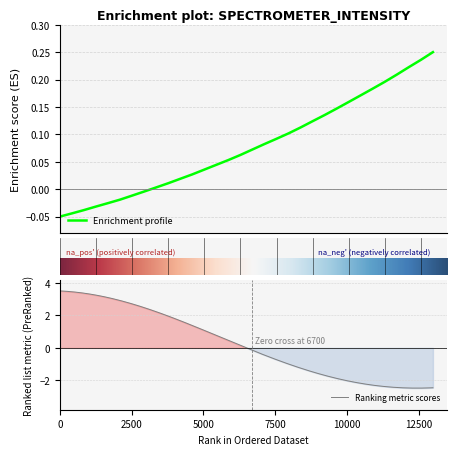

What is the highest value of the Ranking metric scores series?

3.5